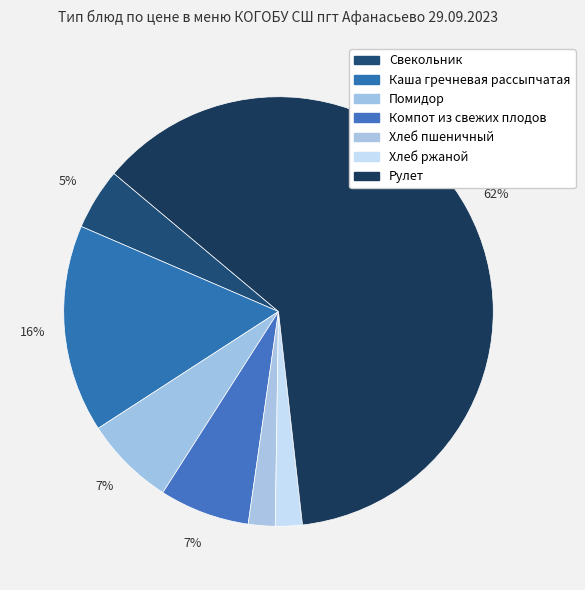

Is it true that Хлеб ржаной is 2% of the pie?

True